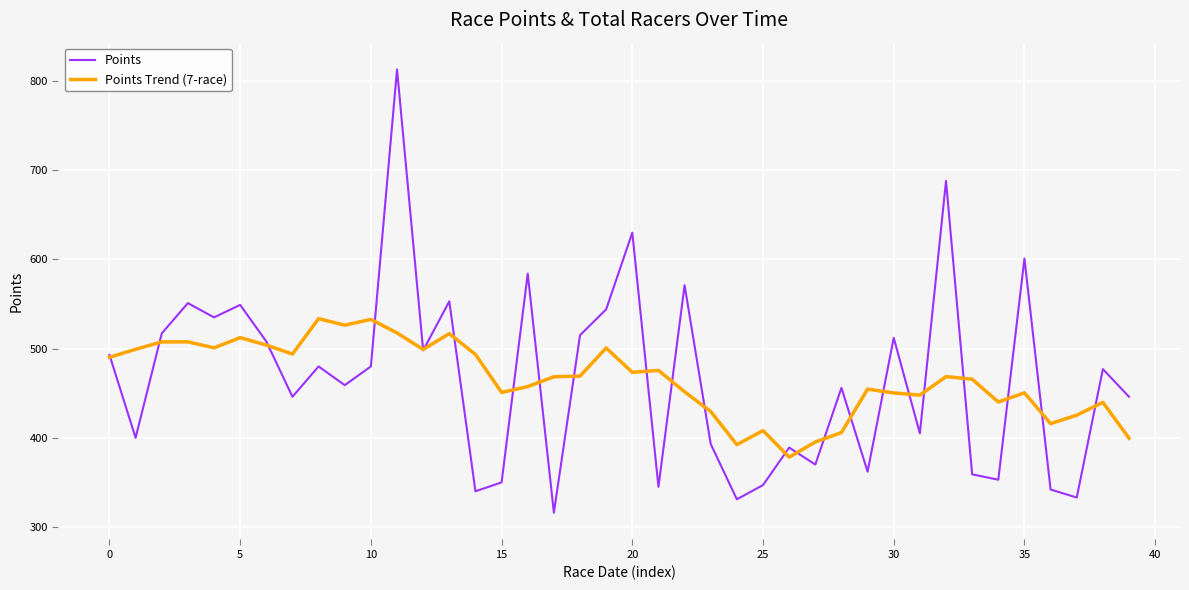

Is this an area chart (filled region under the line)?

No